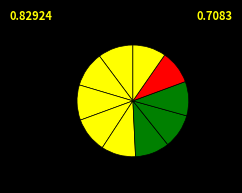

How many segments does this pie chart have?

10